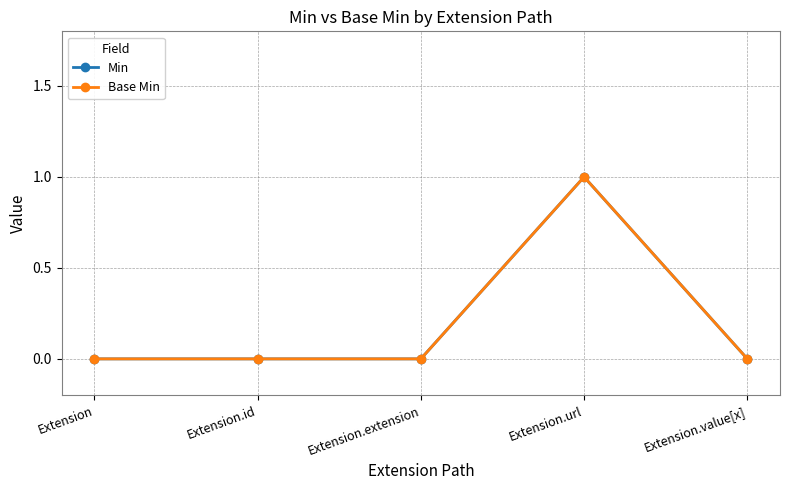

Reading left to right, transcribe all the data shown in this chart.

Min: Extension=0	Extension.id=0	Extension.extension=0	Extension.url=1	Extension.value[x]=0
Base Min: Extension=0	Extension.id=0	Extension.extension=0	Extension.url=1	Extension.value[x]=0